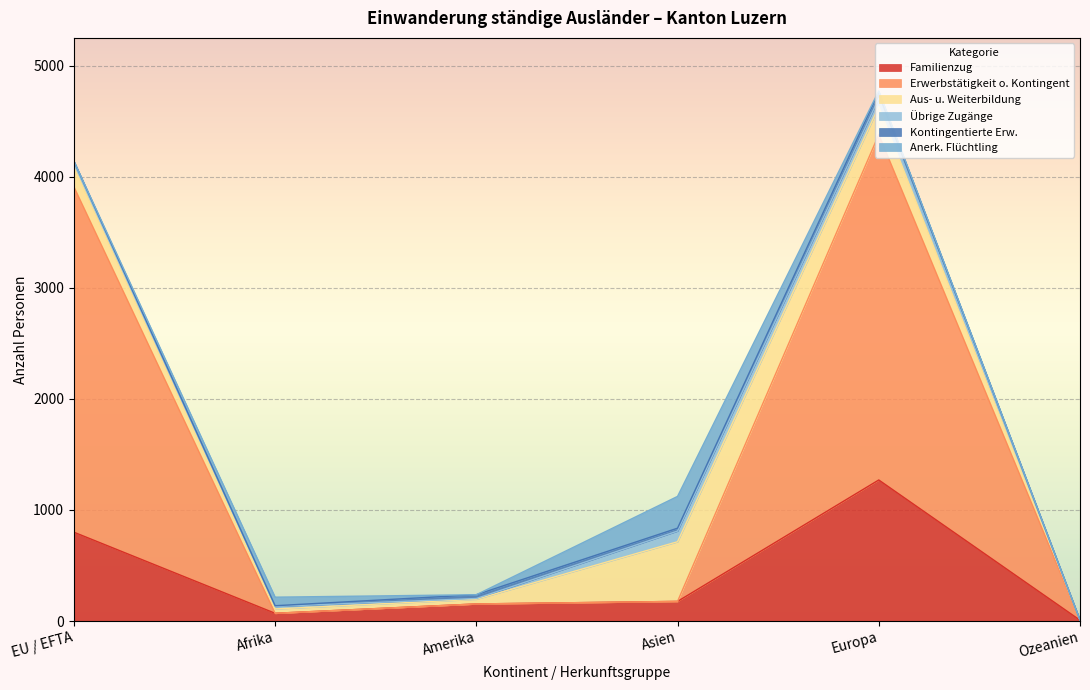

What is the sum of the Übrige Zugänge values at Asien and Afrika?

119